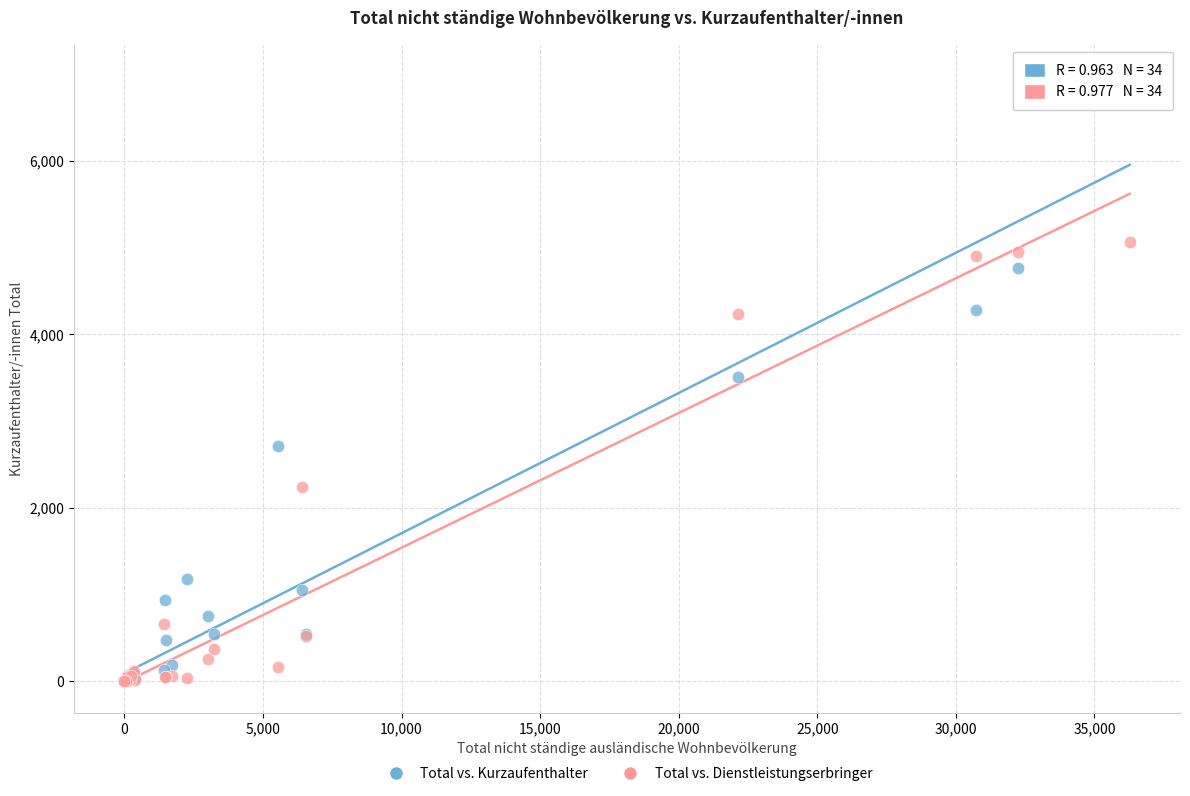

What are all the series names shown in the legend?

Total vs. Kurzaufenthalter, Total vs. Dienstleistungserbringer